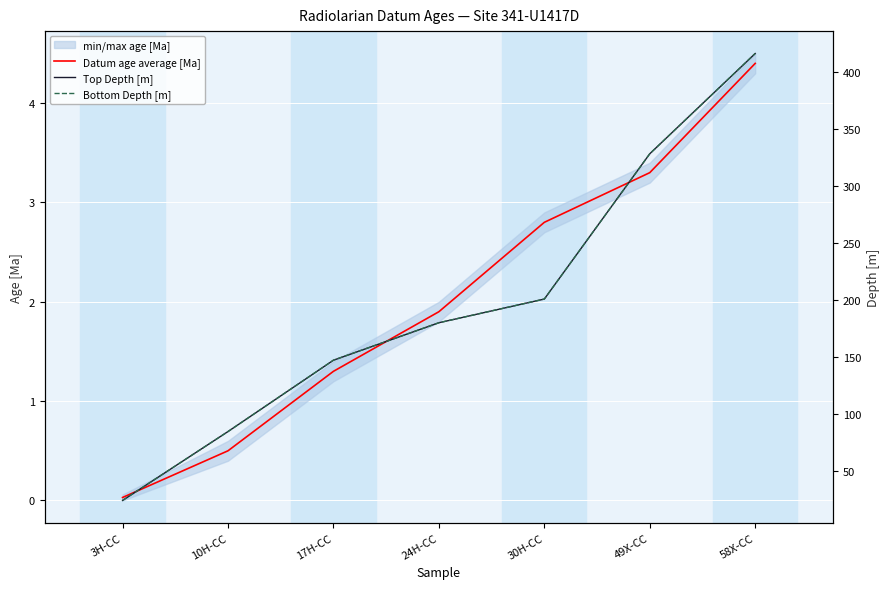

Is it true that Datum age average [Ma] equals 4.1 at 30H-CC?

False